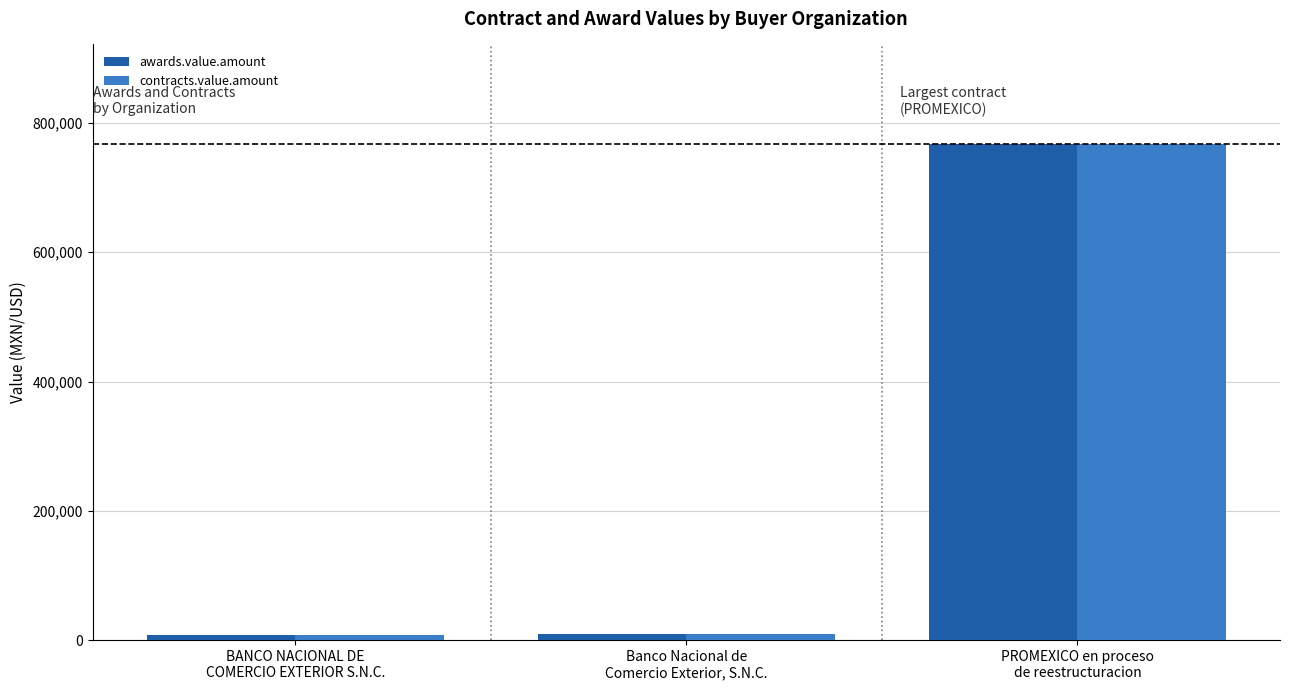

What is the highest value of the contracts.value.amount series?

768000